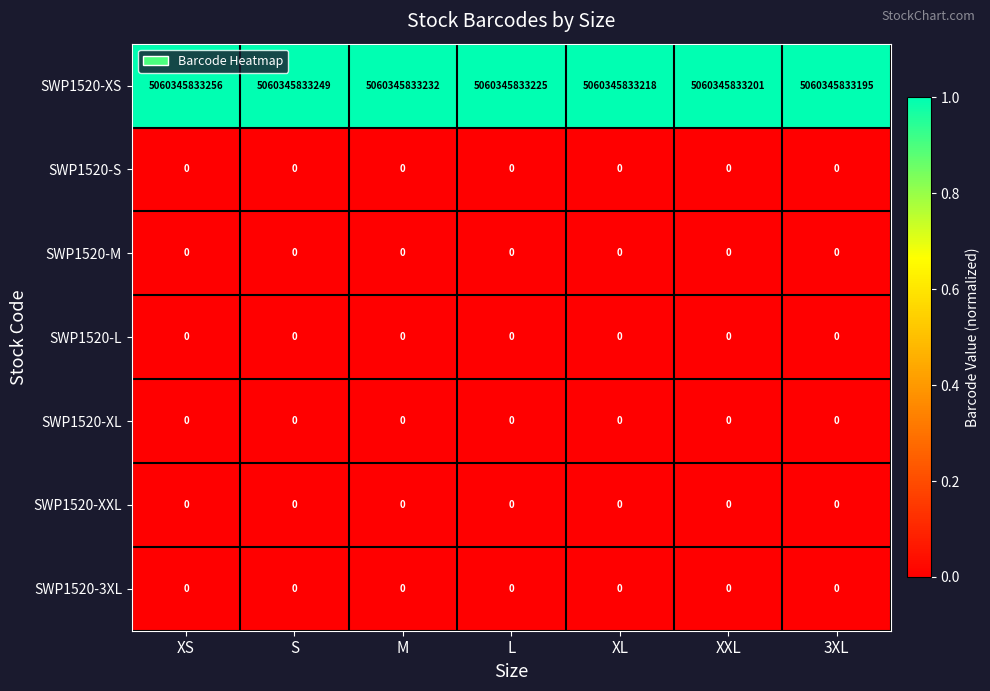

The SWP1520-M series shows 0 at 3XL. True or false?

True